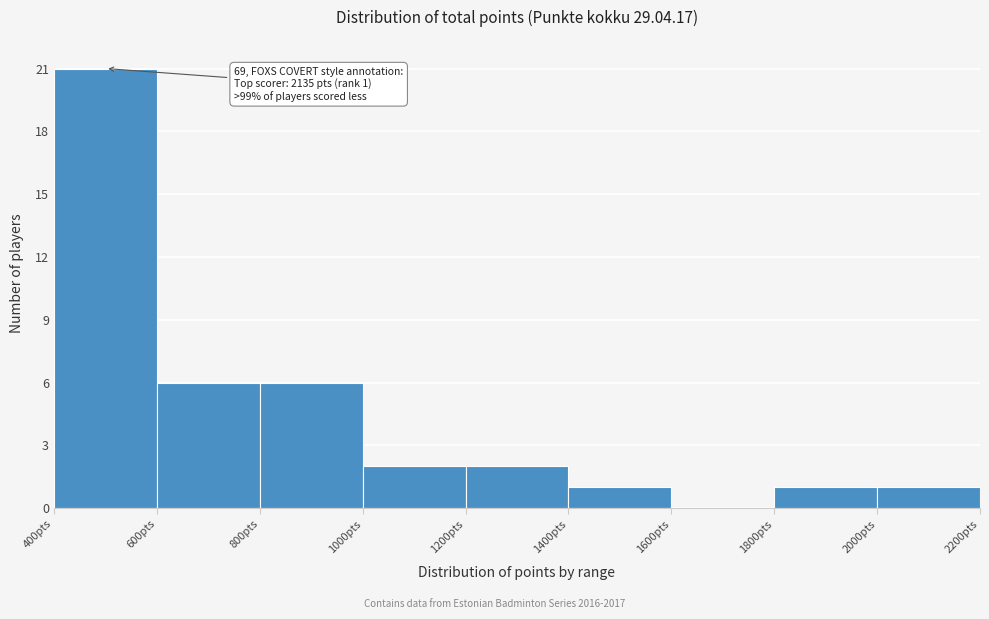

Which range on the x-axis has the tallest bar?

400 to 600